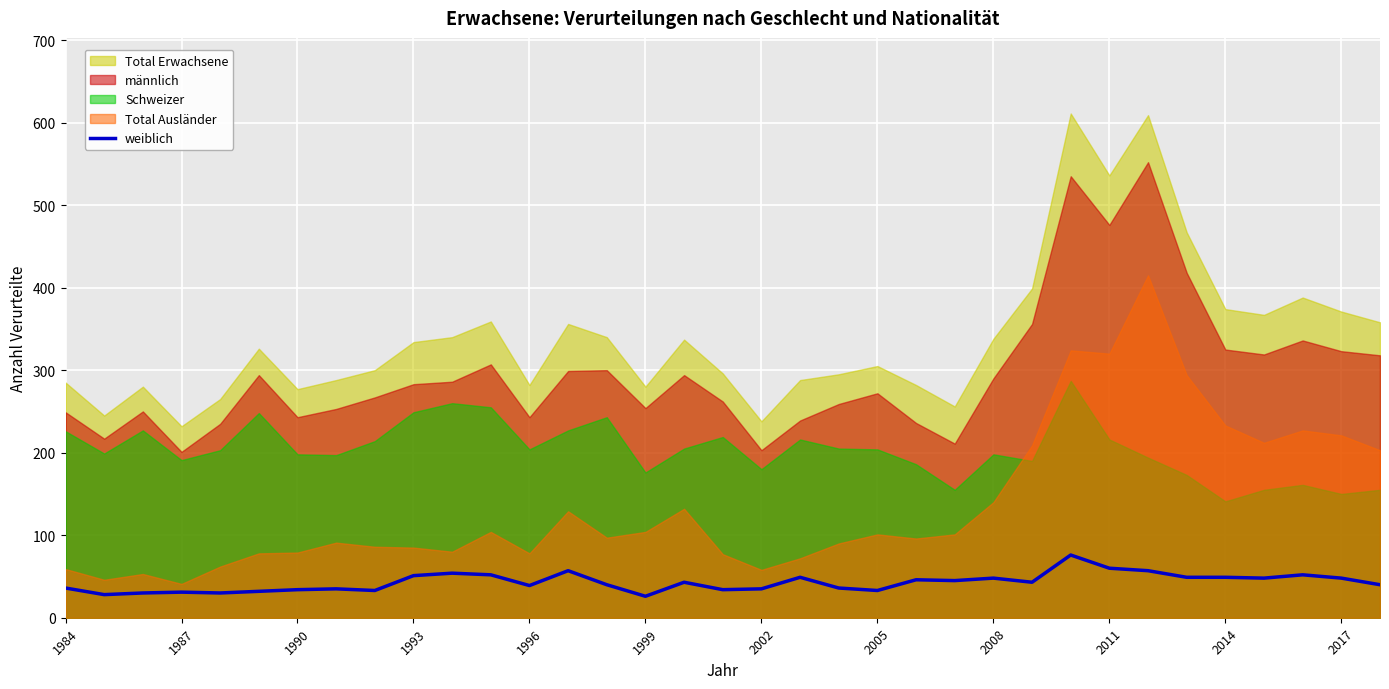

Is it true that weiblich equals 49 at 2014?

True